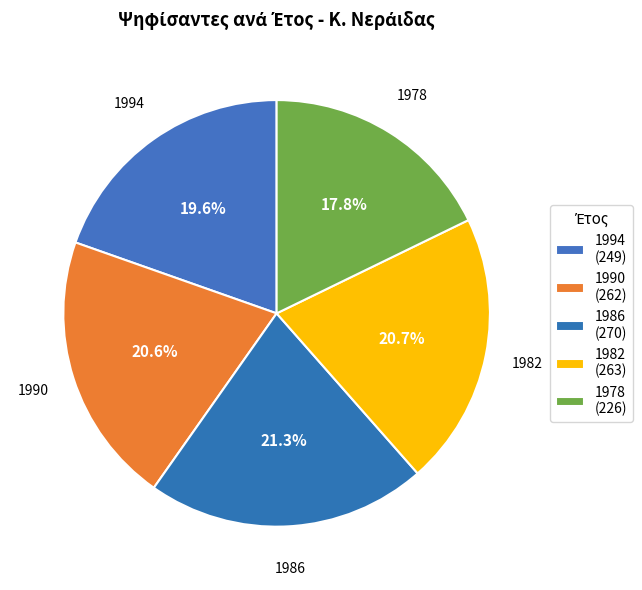

To the nearest percent, what is the difference between the 1990 and 1978 slice percentages?

3%